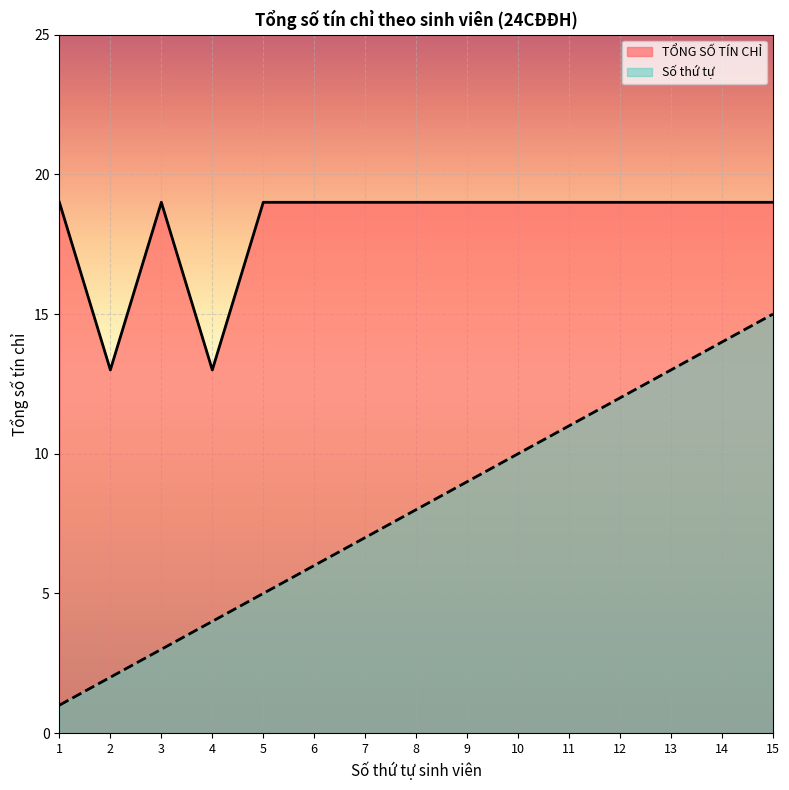

Which series has the largest total across all categories?

TỔNG SỐ TÍN CHỈ